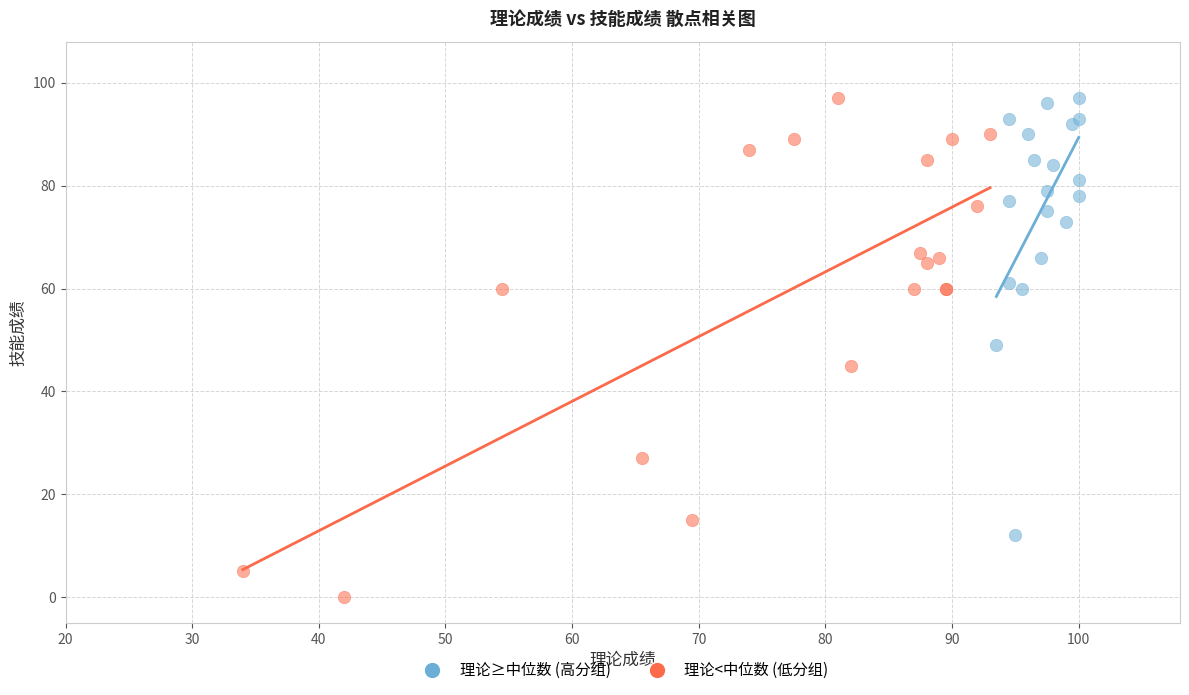

Which series has the widest spread of Y values?

理论<中位数 (低分组)